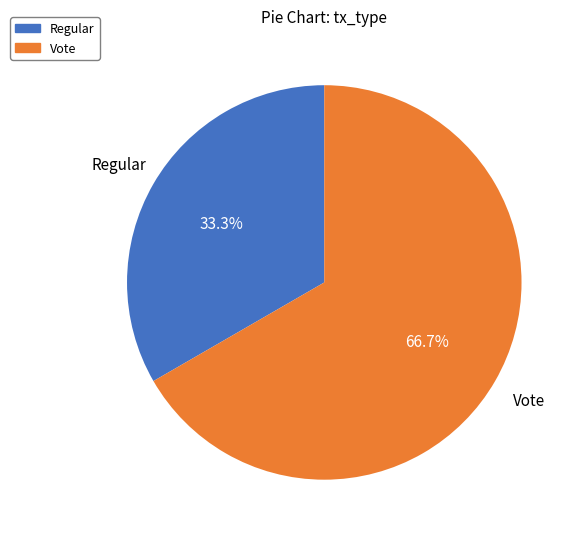

How many segments does this pie chart have?

2